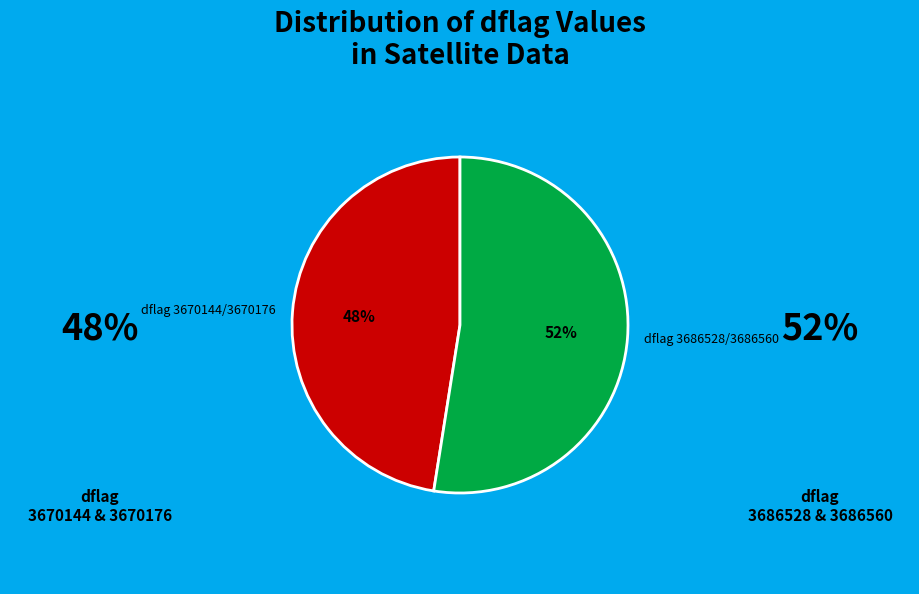

To the nearest percent, what is the average slice percentage?

50%